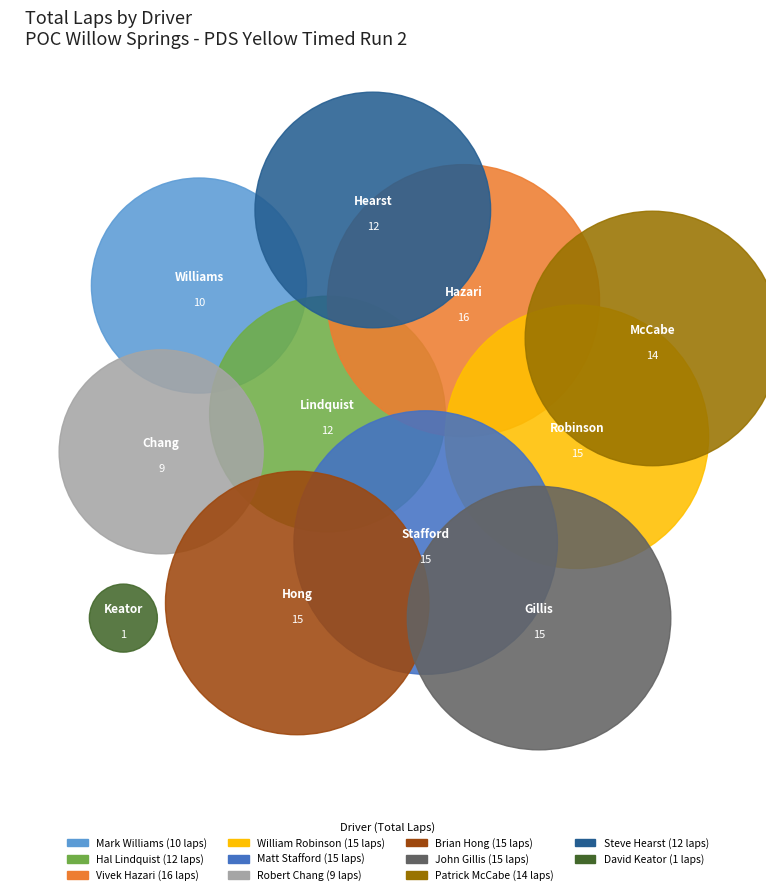

Rank the categories by value from lowest to highest.

David Keator, Robert Chang, Mark Williams, Hal Lindquist, Steve Hearst, Patrick McCabe, William Robinson, Matt Stafford, Brian Hong, John Gillis, Vivek Hazari